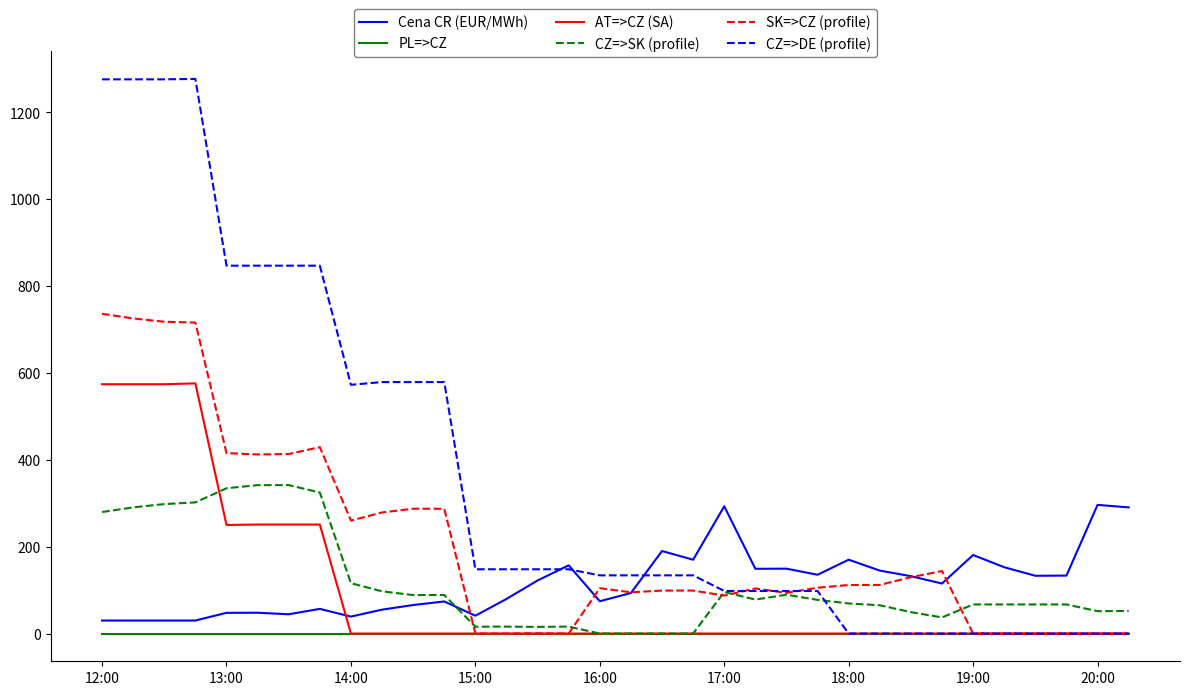

Which series has the largest total across all categories?

CZ=>DE (profile)